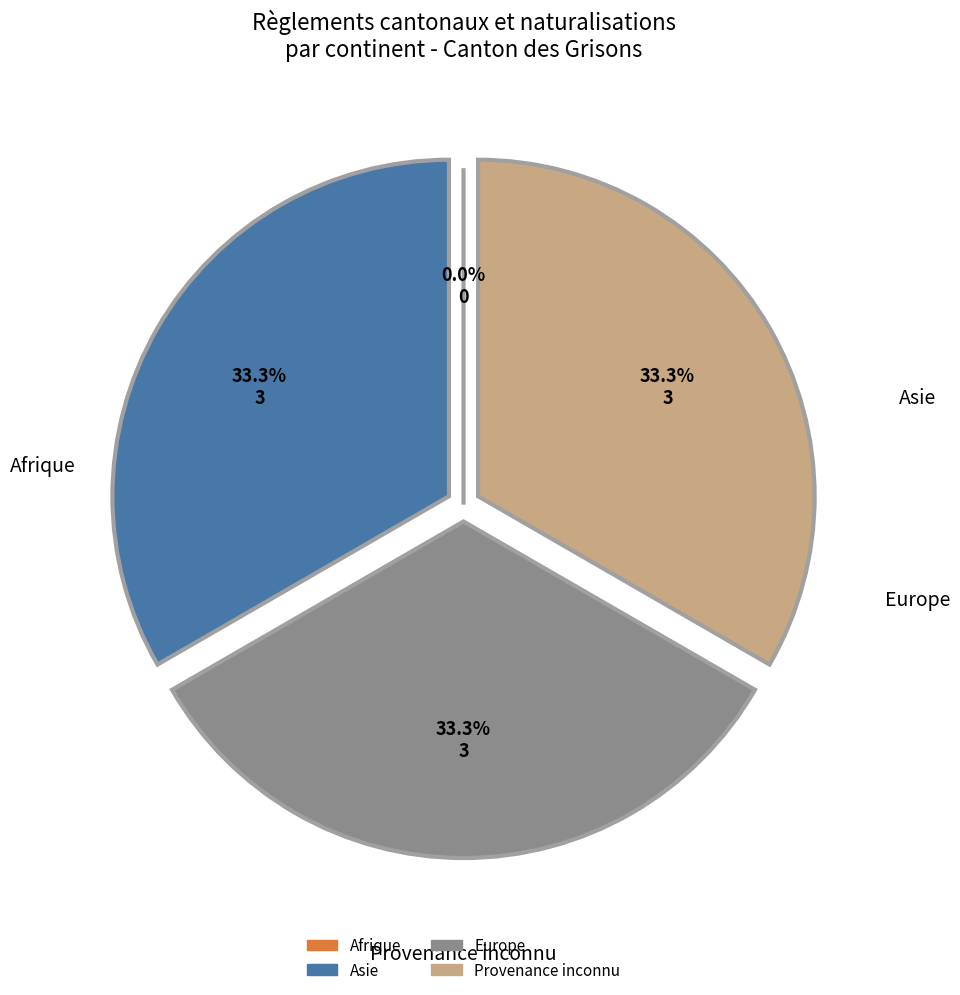

How many segments does this pie chart have?

4